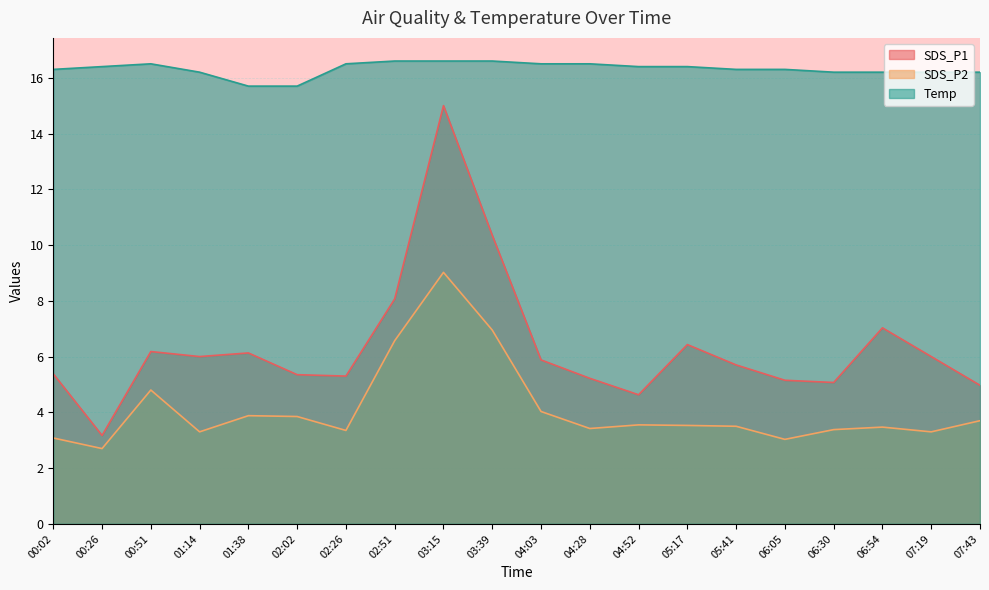

Which has a higher value, 01:38 or 03:15?

03:15